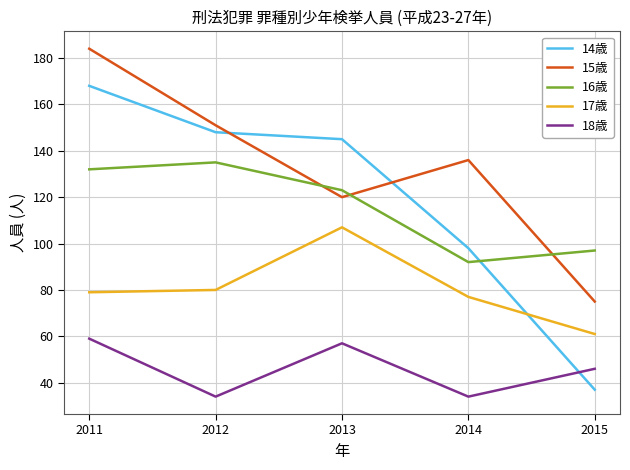

Which series has the largest range (max minus min)?

14歳